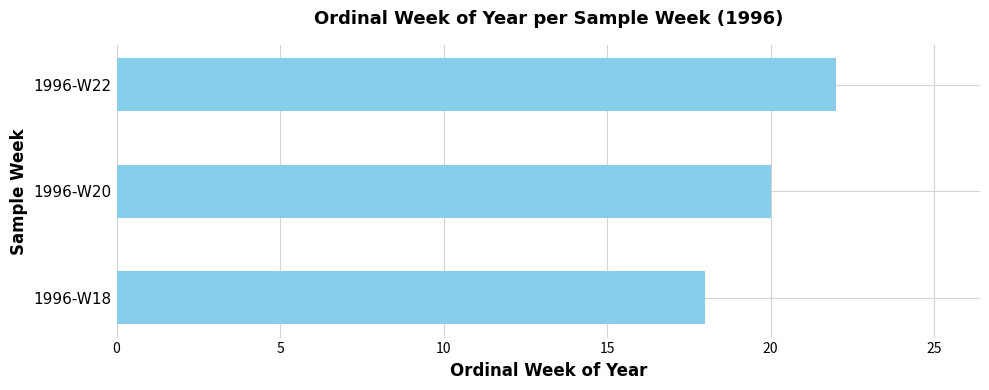

Reading bottom to top, list all the values displayed in this chart.

1996-W18=18	1996-W20=20	1996-W22=22